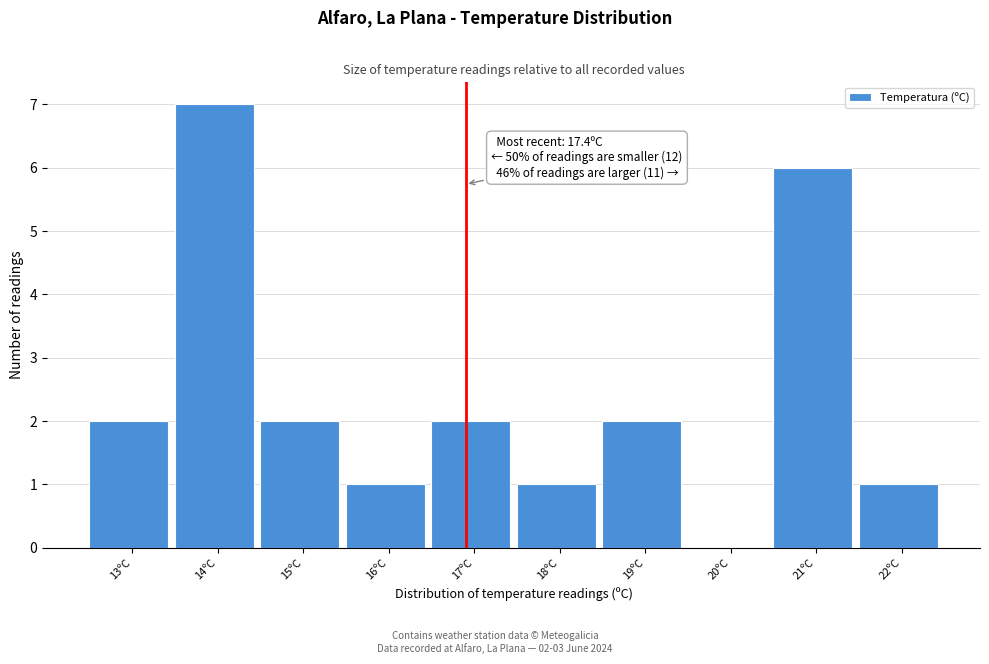

Reading right to left, transcribe all the data shown in this chart.

22ºC=1	21ºC=6	20ºC=0	19ºC=2	18ºC=1	17ºC=2	16ºC=1	15ºC=2	14ºC=7	13ºC=2